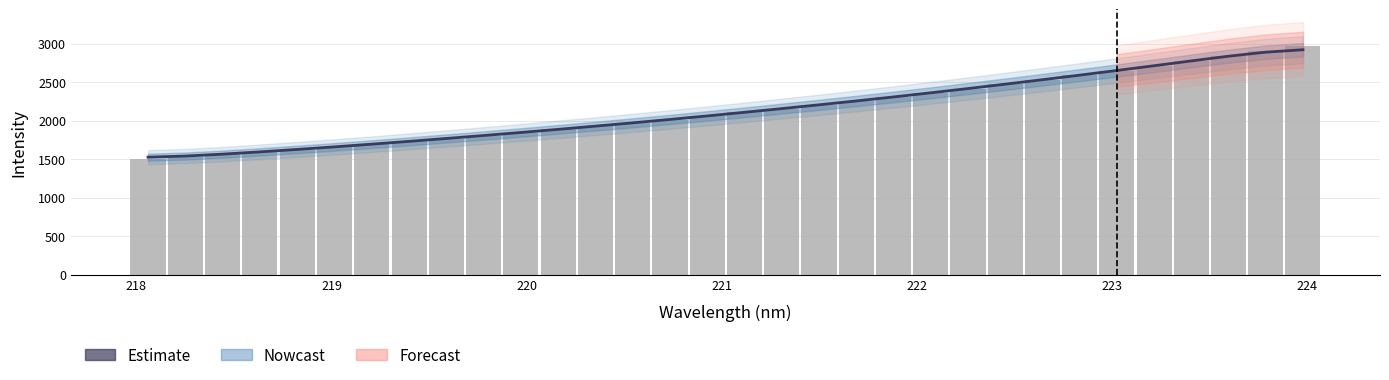

Reading left to right, list all the values displayed in this chart.

1504.7	1532.7	1563.6	1596.6	1626.3	1657.8	1695.1	1731.9	1769.8	1807.4	1846.6	1887.2	1930.3	1972.1	2015.1	2060.5	2109.4	2159.2	2205.5	2254.3	2308.0	2363.0	2416.2	2474.2	2532.4	2591.4	2652.2	2713.6	2777.1	2841.9	2909.0	2974.8